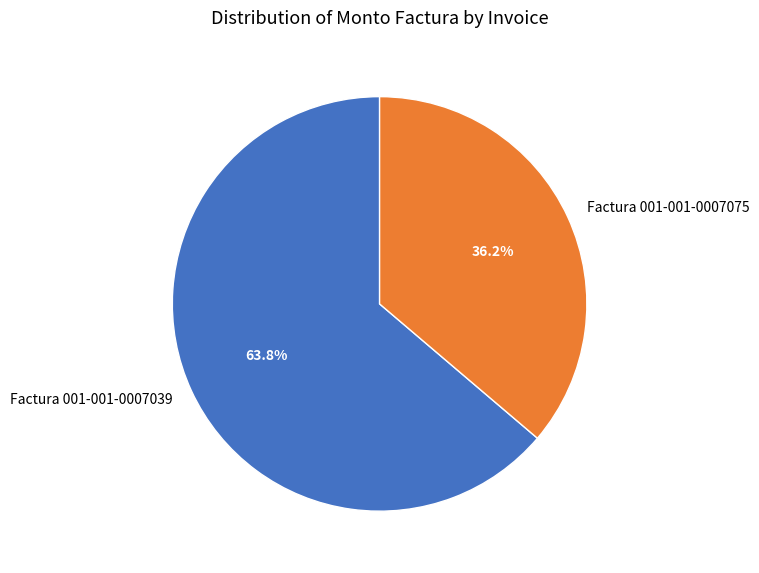

How many segments does this pie chart have?

2